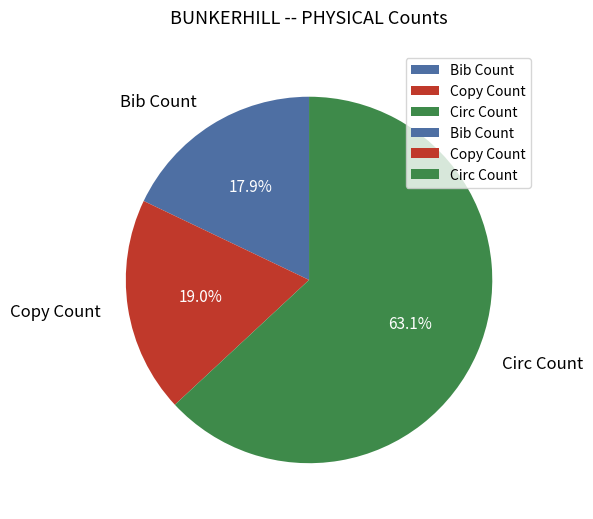

What percentage is the Bib Count slice, to the nearest percent?

18%